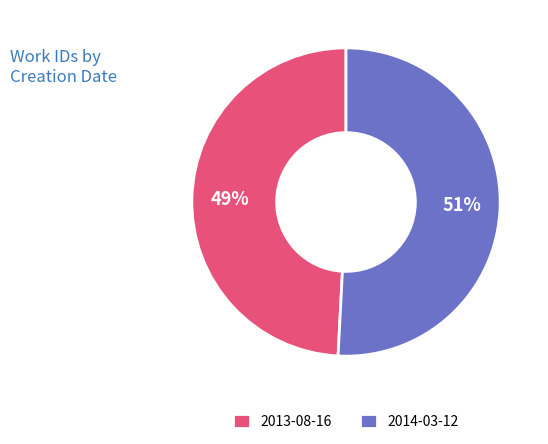

Is the sum of 2014-03-12 and 2013-08-16 greater than half?

Yes